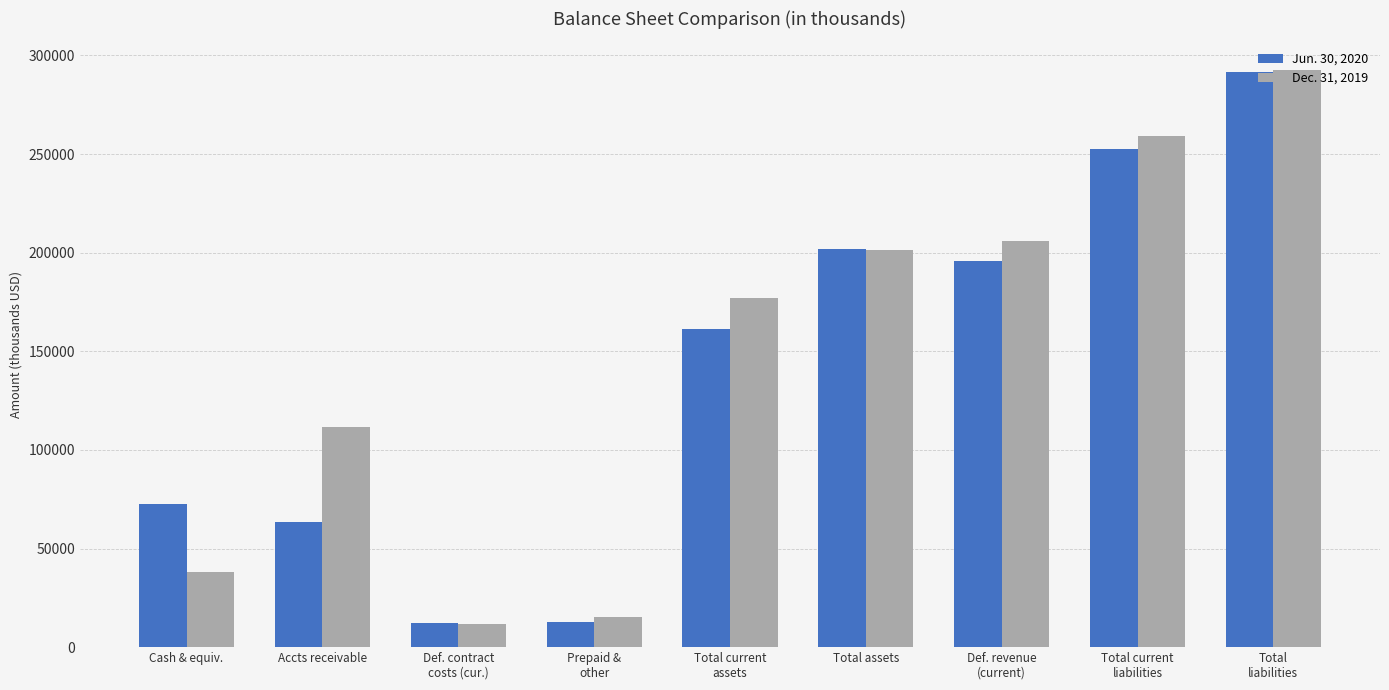

What is the sum of all Dec. 31, 2019 values?

1312233